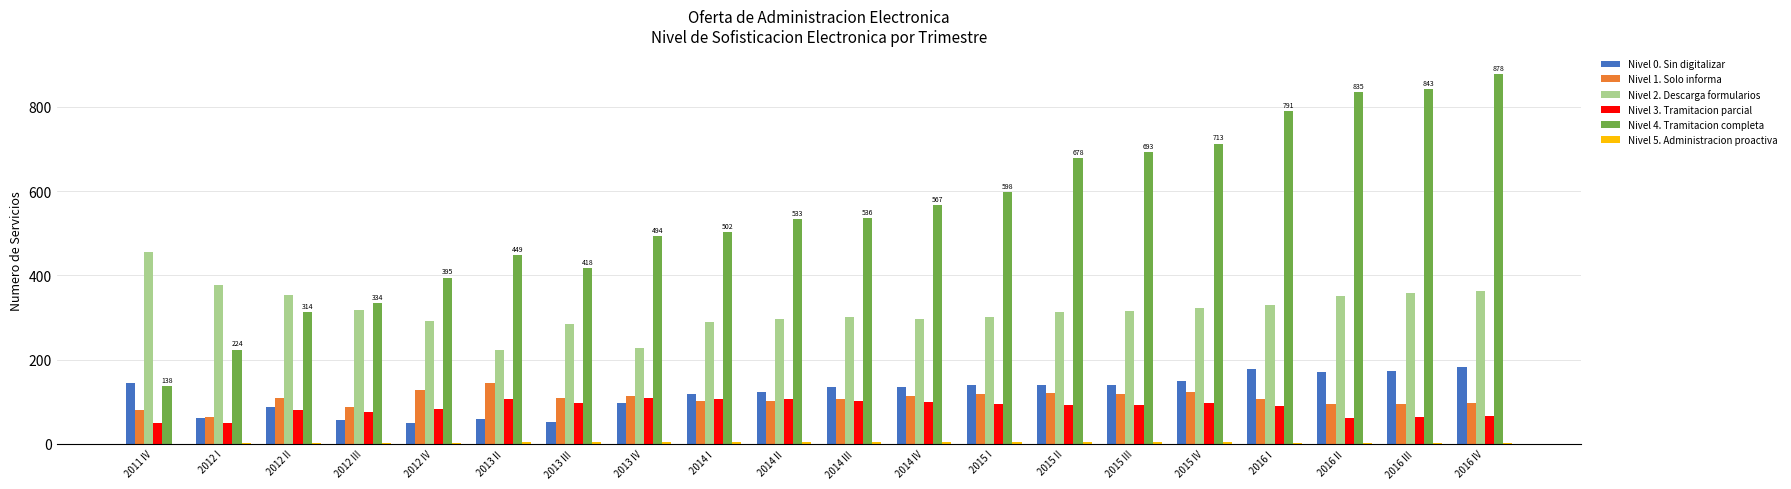

At which category does the chart reach its peak across all series?

2016 IV